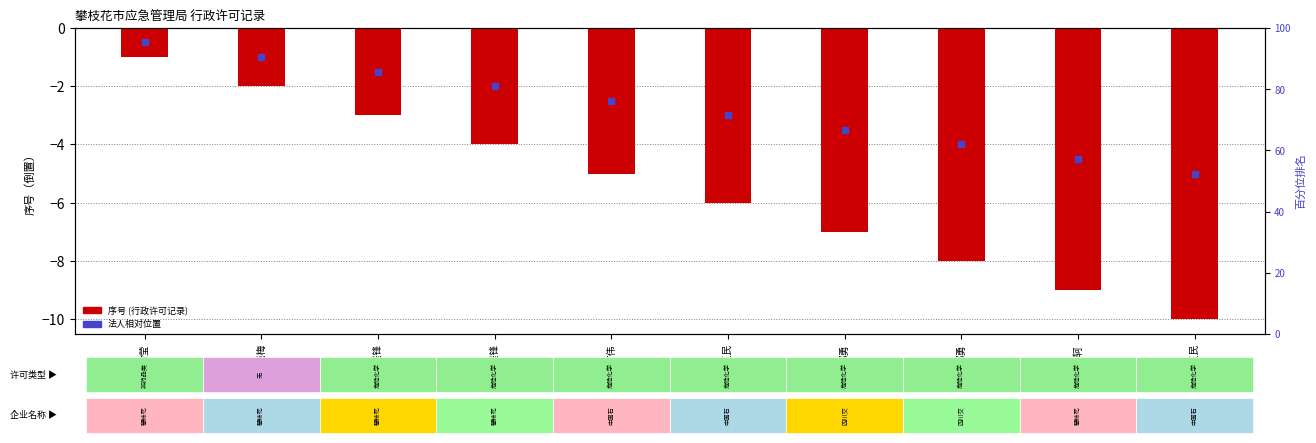

At which category is the sum across all series the highest?

侯玉民